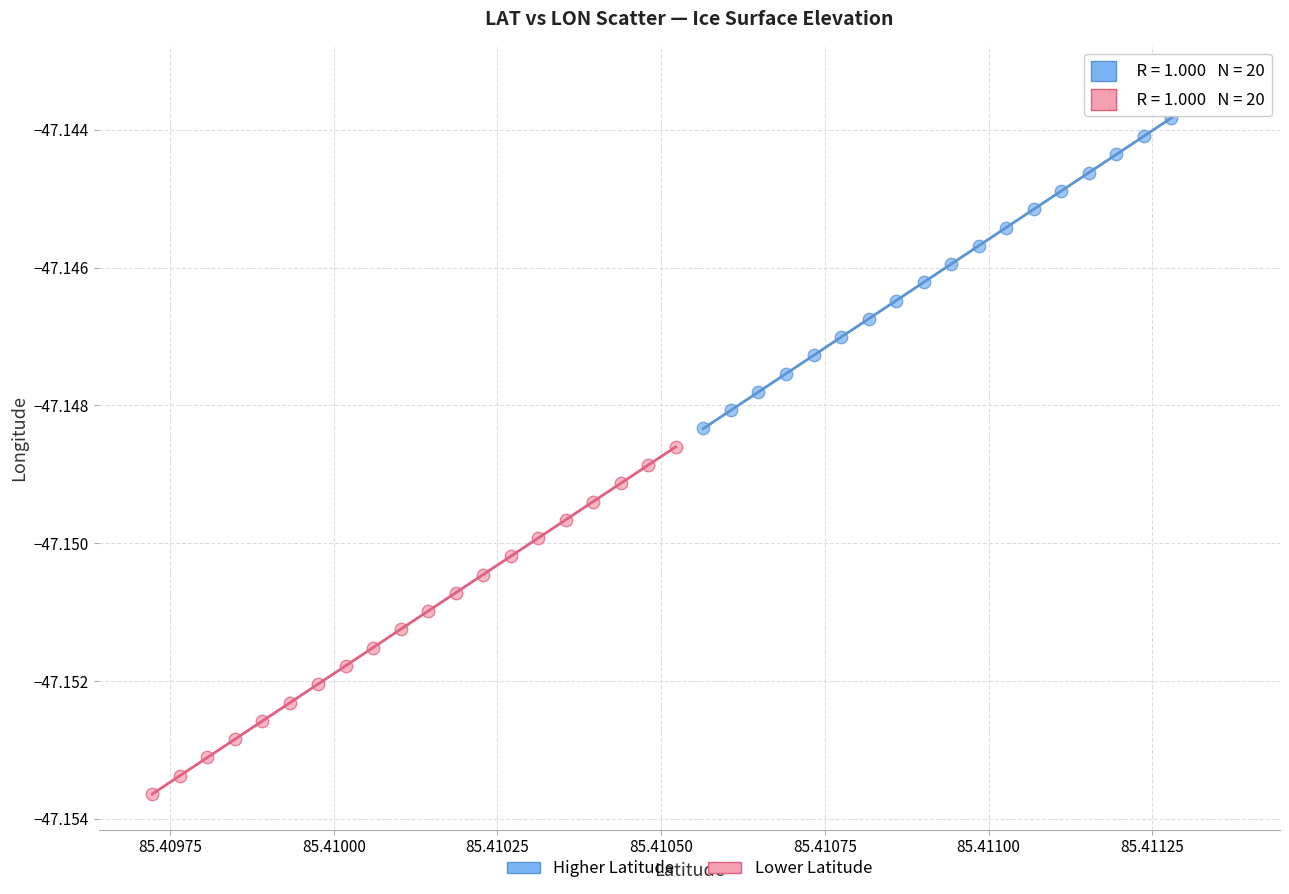

Which series contains the lowest Y value?

Lower Latitude